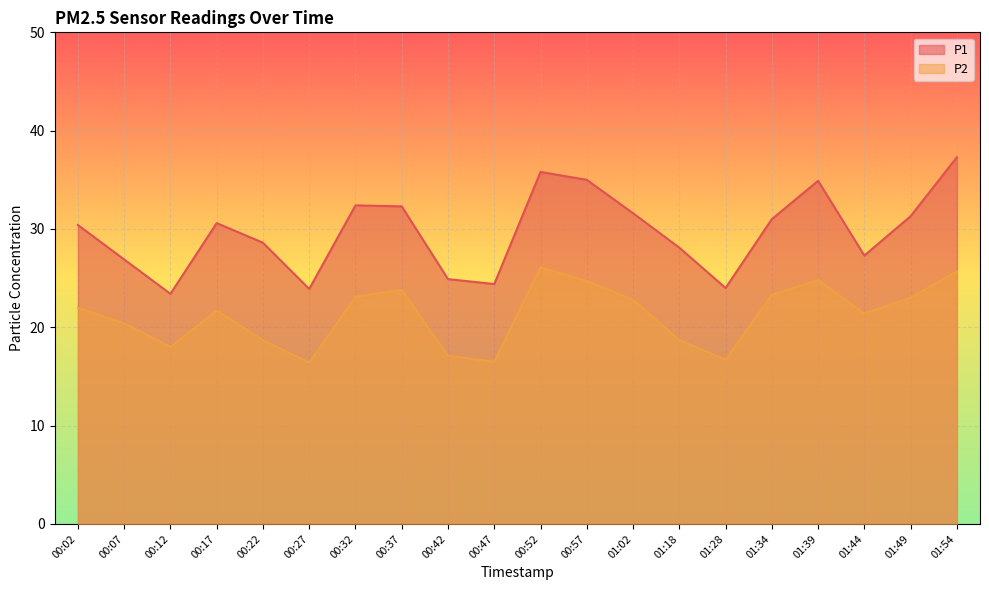

What is the difference between the maximum and minimum values in the P1 series?

13.9